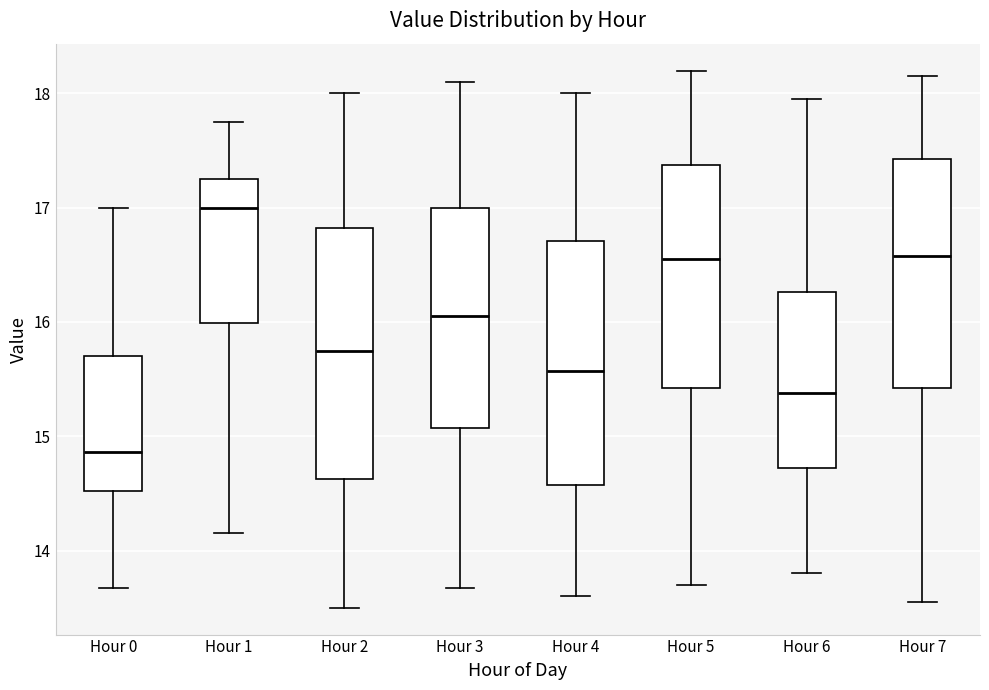

Reading left to right, transcribe this box plot: for each box, give where its median line is, the range the box spans, and where its two whiskers end, as read against the y-axis. The values are not printed on the chart, so give them approximately, as read against the axis.

Hour 0: median 14.9, box 14.5 to 15.7, whiskers 13.7 to 17.0
Hour 1: median 17.0, box 16.0 to 17.2, whiskers 14.2 to 17.8
Hour 2: median 15.8, box 14.6 to 16.8, whiskers 13.5 to 18.0
Hour 3: median 16.1, box 15.1 to 17.0, whiskers 13.7 to 18.1
Hour 4: median 15.6, box 14.6 to 16.7, whiskers 13.6 to 18.0
Hour 5: median 16.6, box 15.4 to 17.4, whiskers 13.7 to 18.2
Hour 6: median 15.4, box 14.7 to 16.3, whiskers 13.8 to 18.0
Hour 7: median 16.6, box 15.4 to 17.4, whiskers 13.6 to 18.2